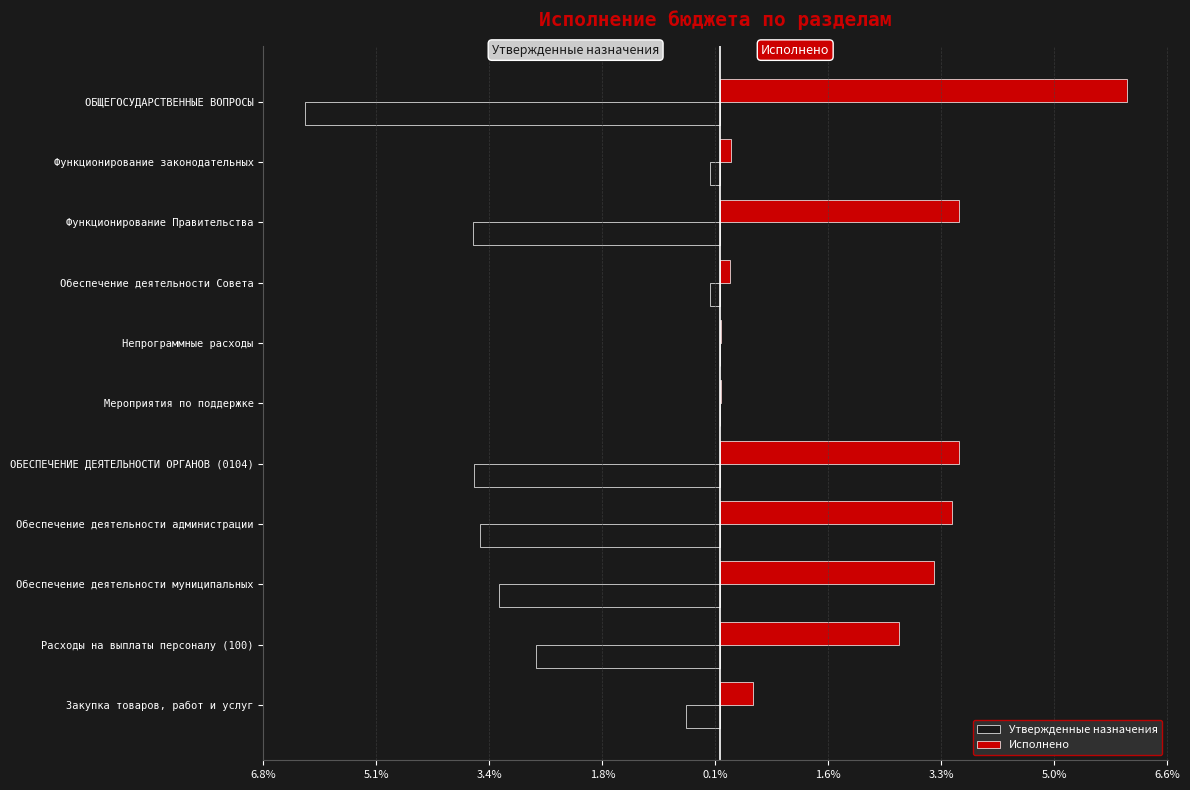

What is the maximum value shown in the chart?

6.0